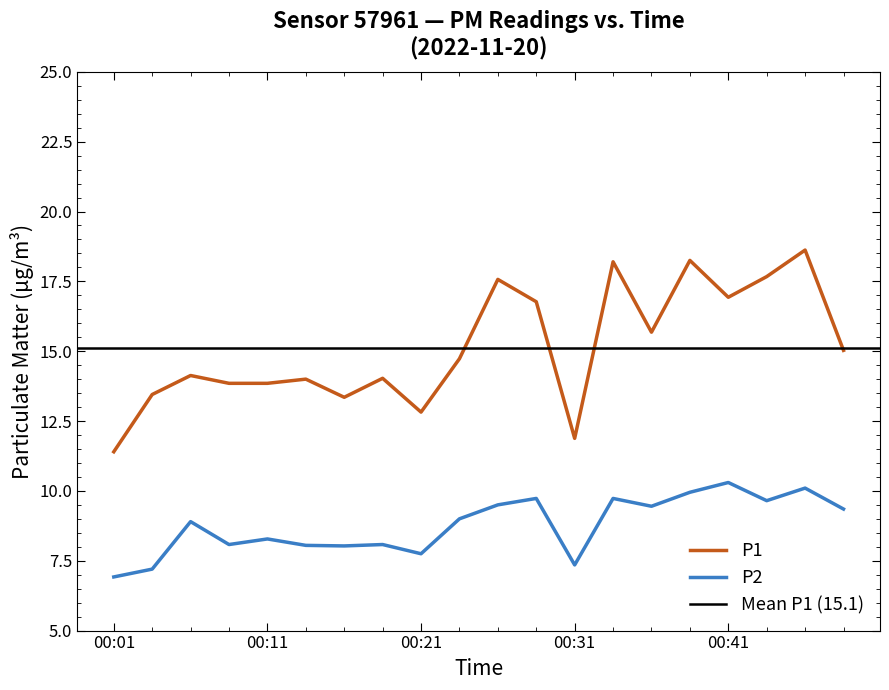

True or false: P1 and P2 cross at least once.

False